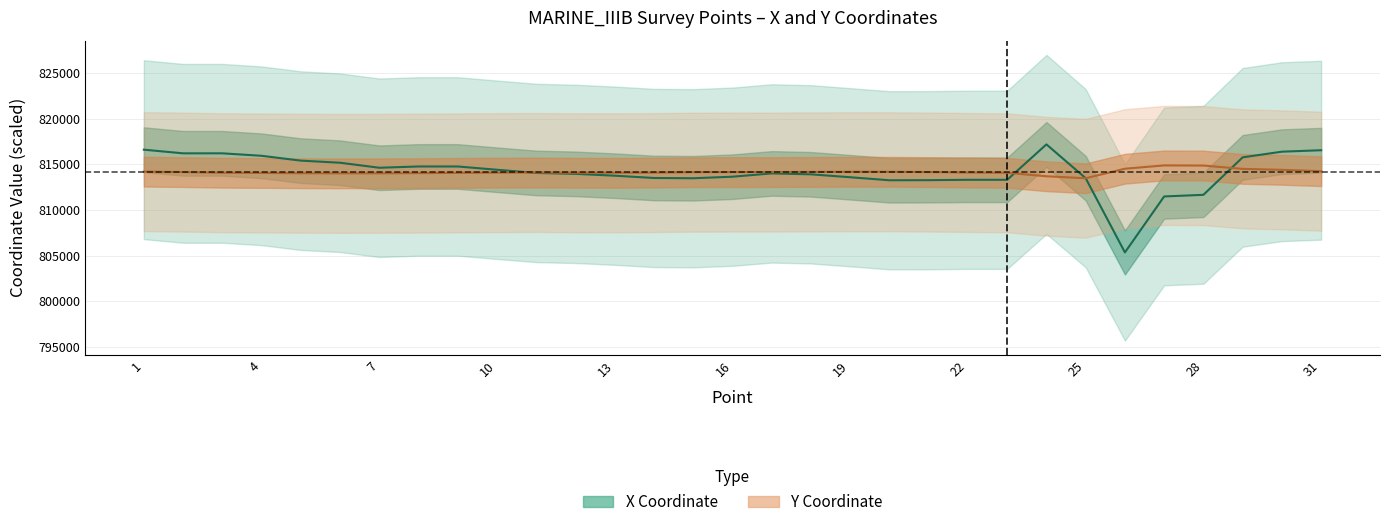

Which label corresponds to the largest value in the chart?

24